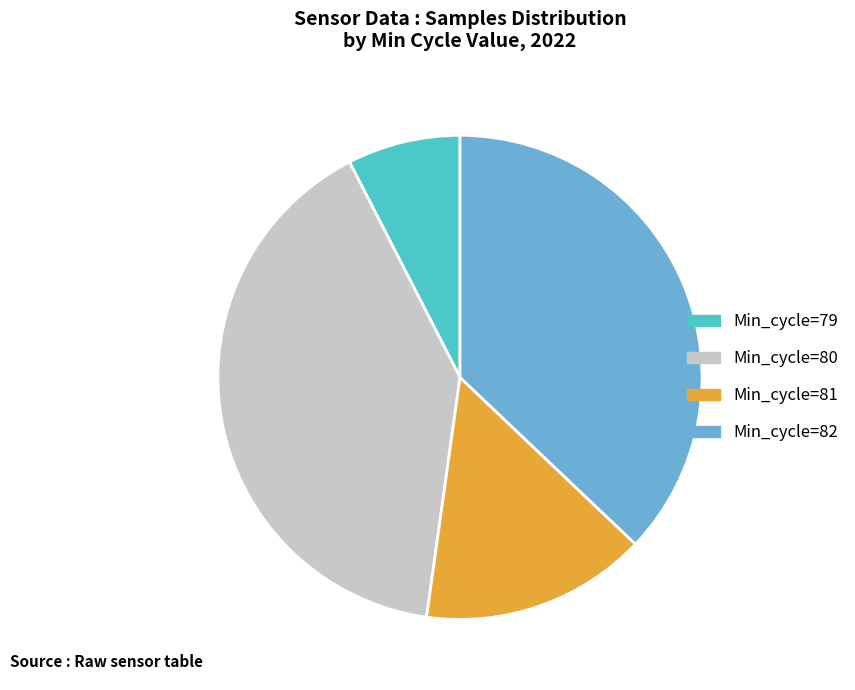

Is the sum of Min_cycle=82 and Min_cycle=79 greater than half?

No